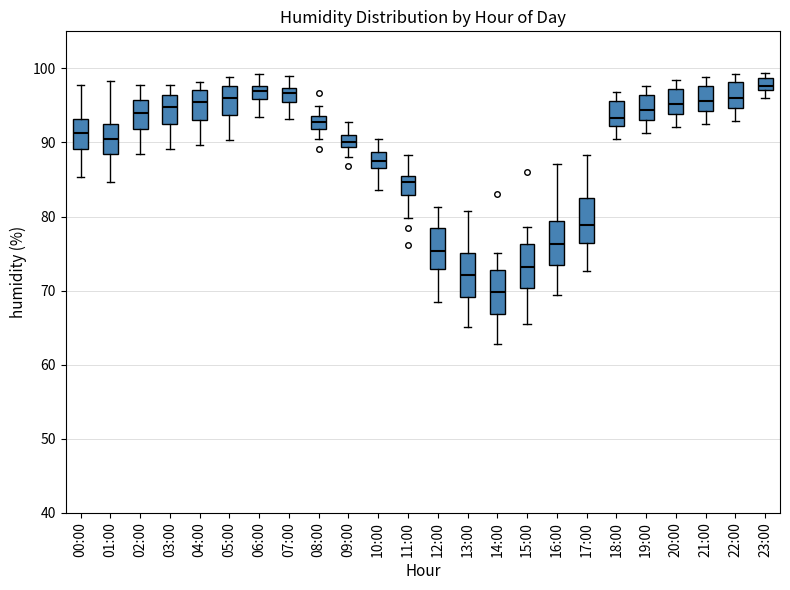

Where does the upper whisker of the box for 08:00 end on the y-axis? The values are not printed on the chart, so give them approximately, as read against the axis.

95